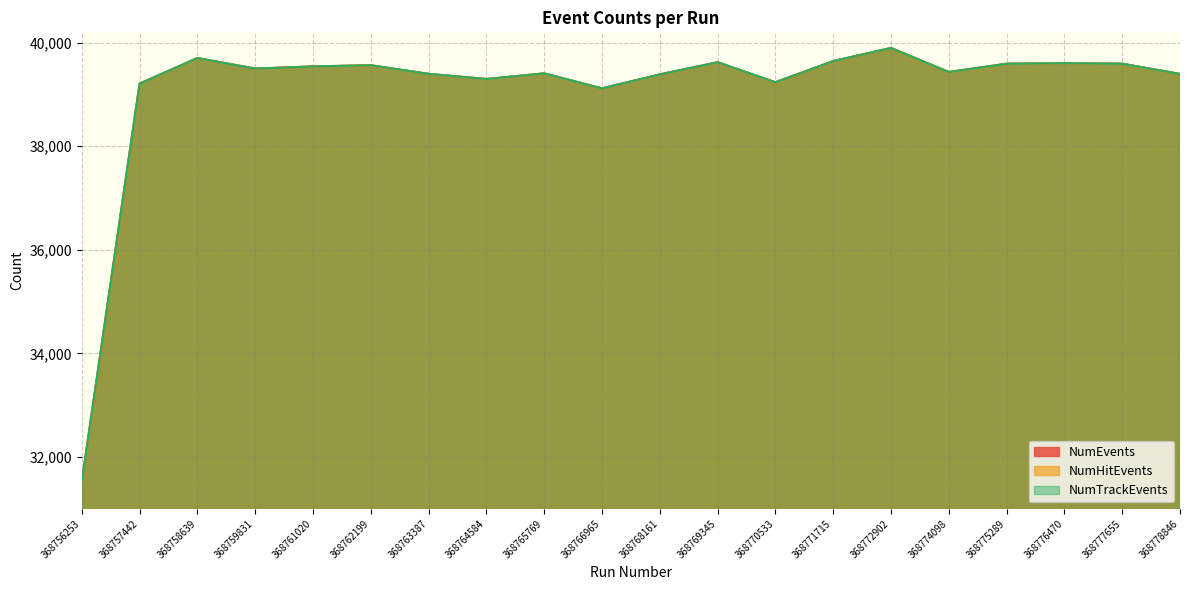

True or false: NumHitEvents and NumEvents cross at least once.

False